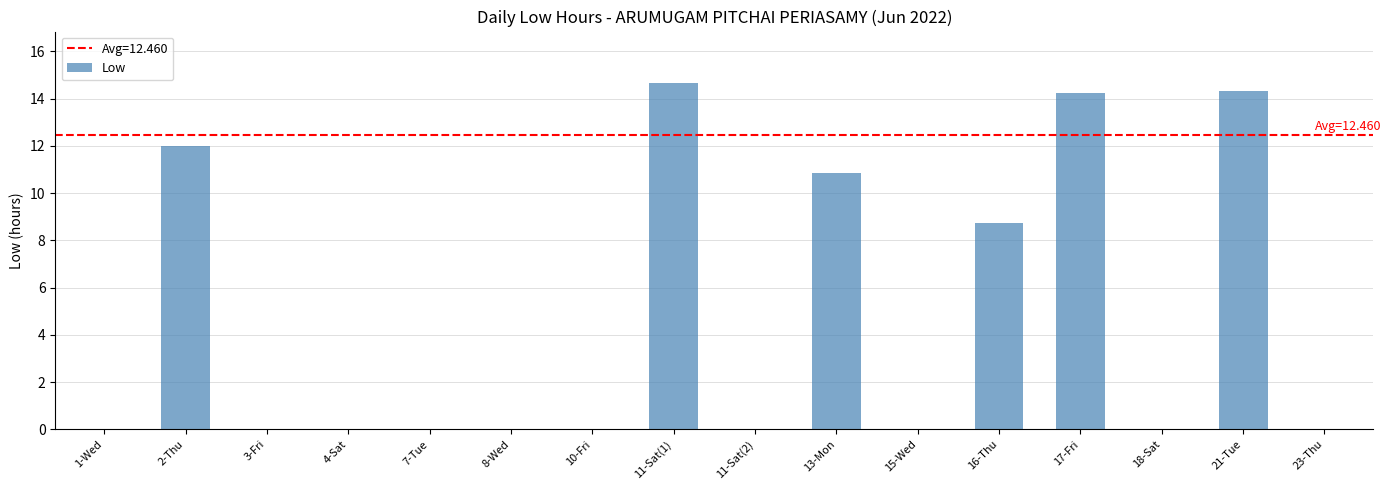

Approximately how many times larger is the value at 16-Thu compared to 13-Mon?

0.8